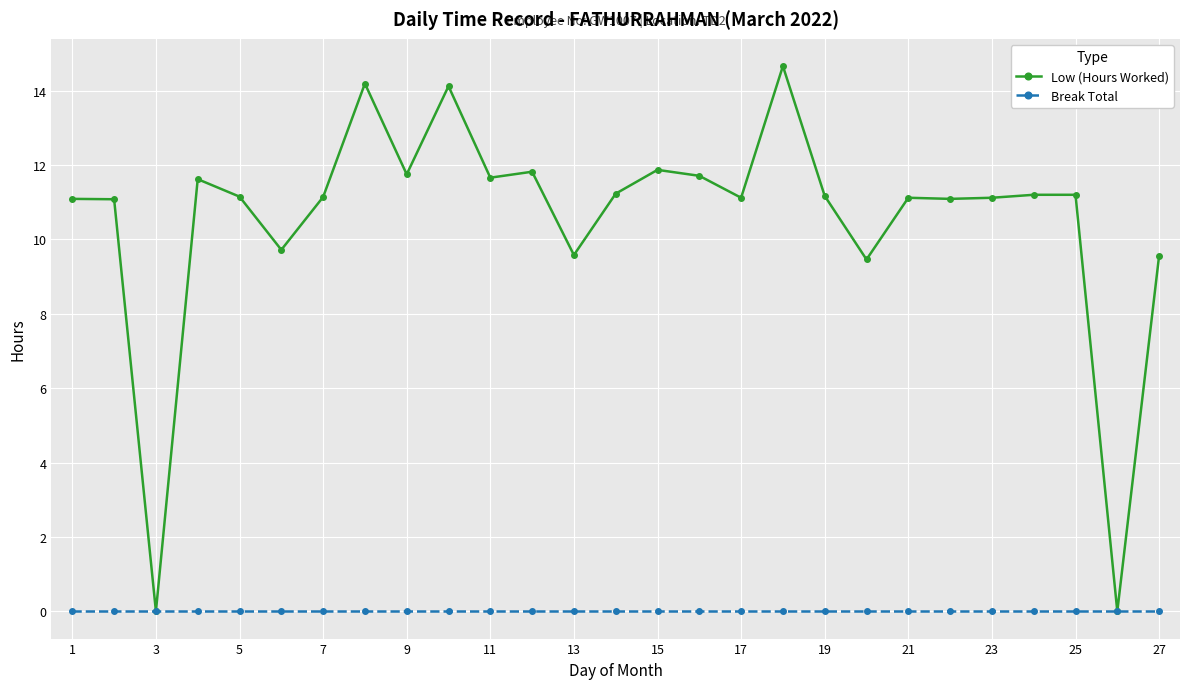

Which series has the largest total across all categories?

Low (Hours Worked)